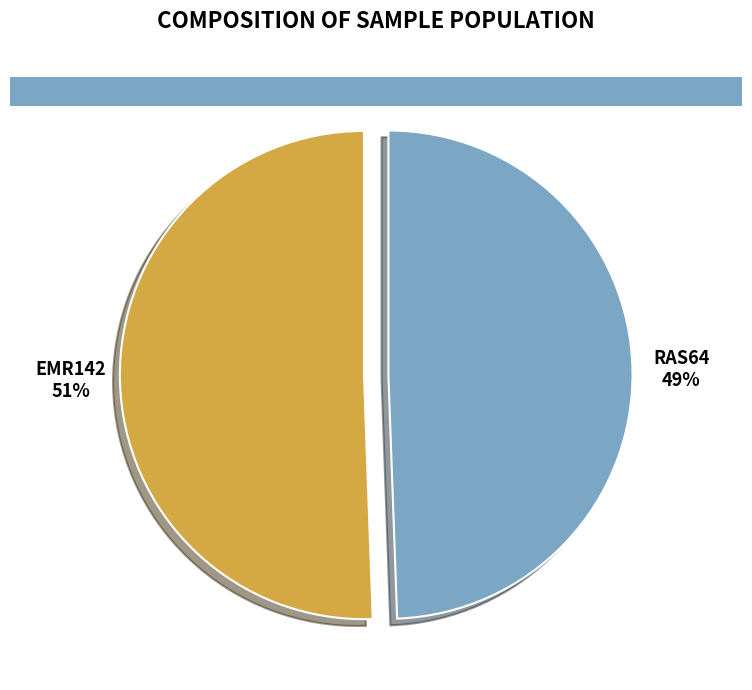

To the nearest percent, what is the average slice percentage?

50%